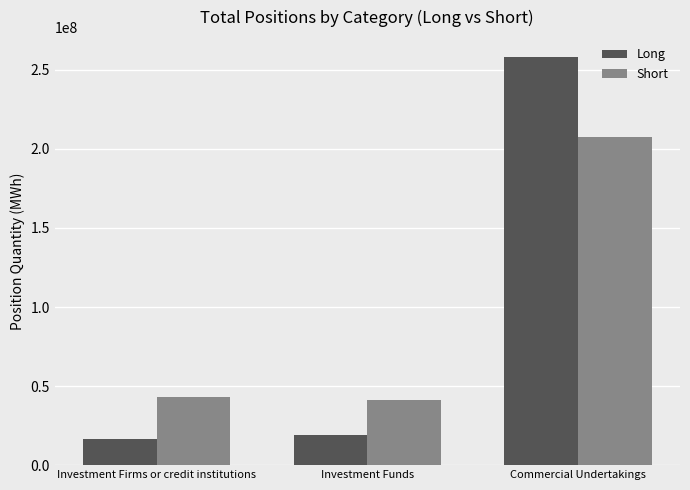

Reading right to left, list all the values displayed in this chart.

Long: Commercial Undertakings=257805991.8	Investment Funds=19087513.0	Investment Firms or credit institutions=16260155.8
Short: Commercial Undertakings=207276605.7	Investment Funds=41367013.0	Investment Firms or credit institutions=43304761.9